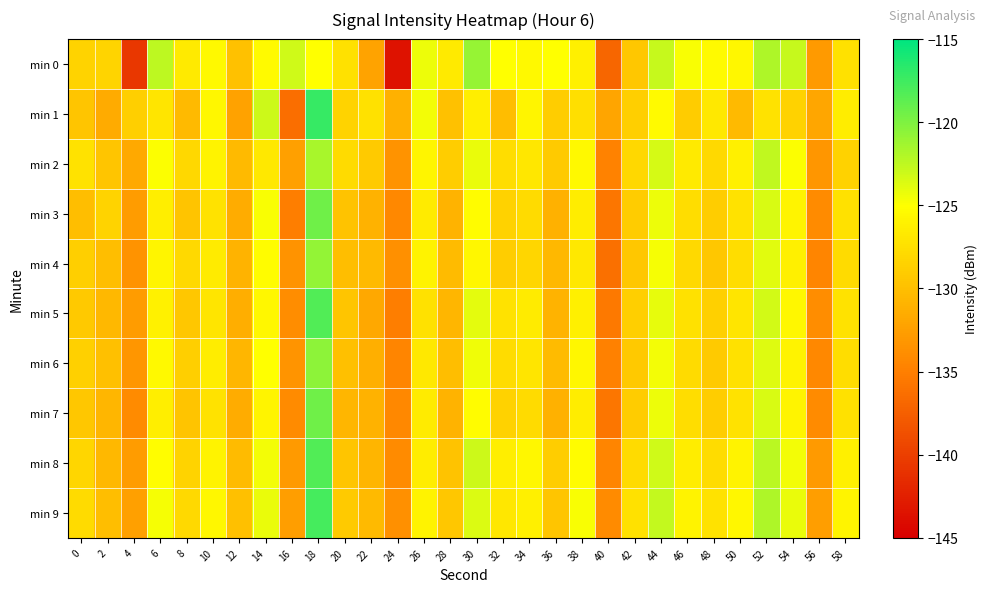

At how many categories does at least one series exceed -127?

20